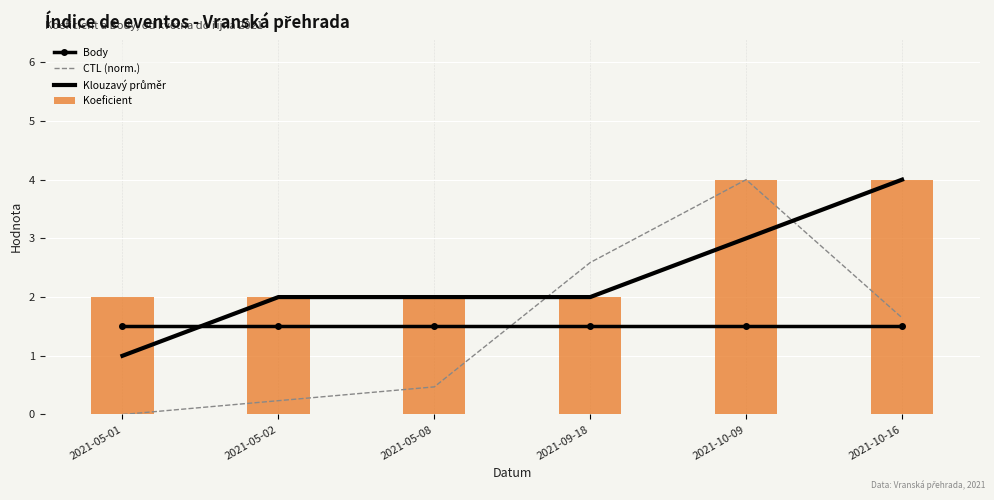

At how many categories does at least one series exceed 3?

2